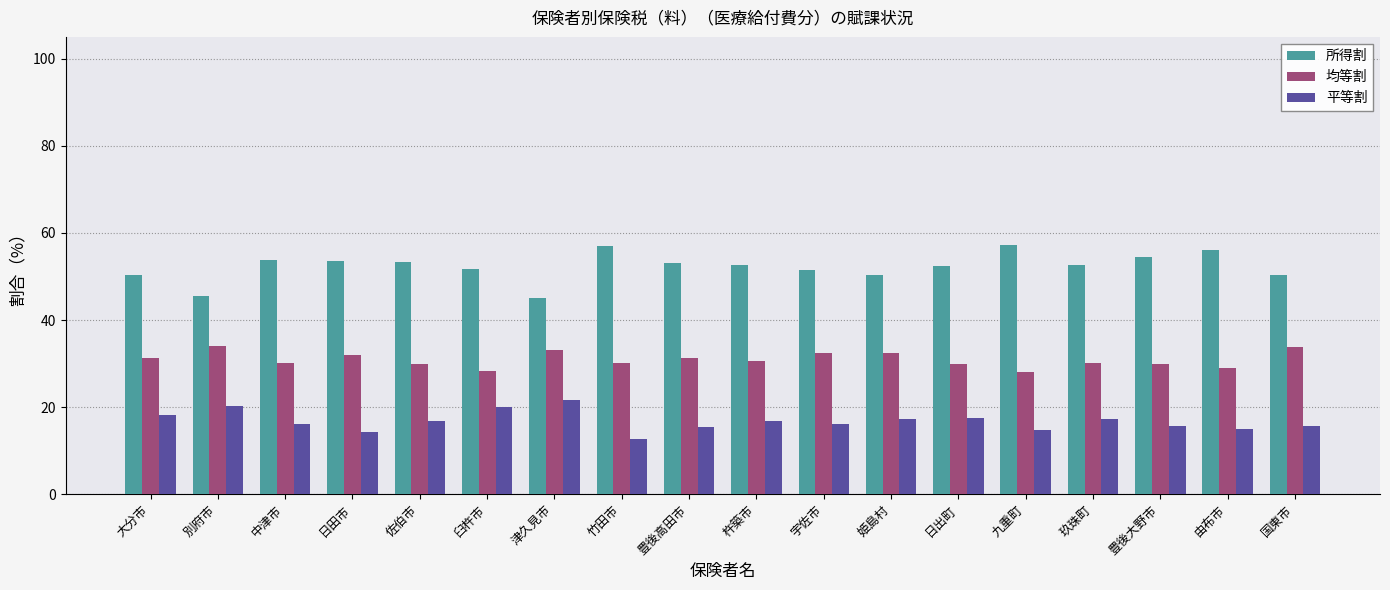

What is the minimum value shown in the chart?

12.8